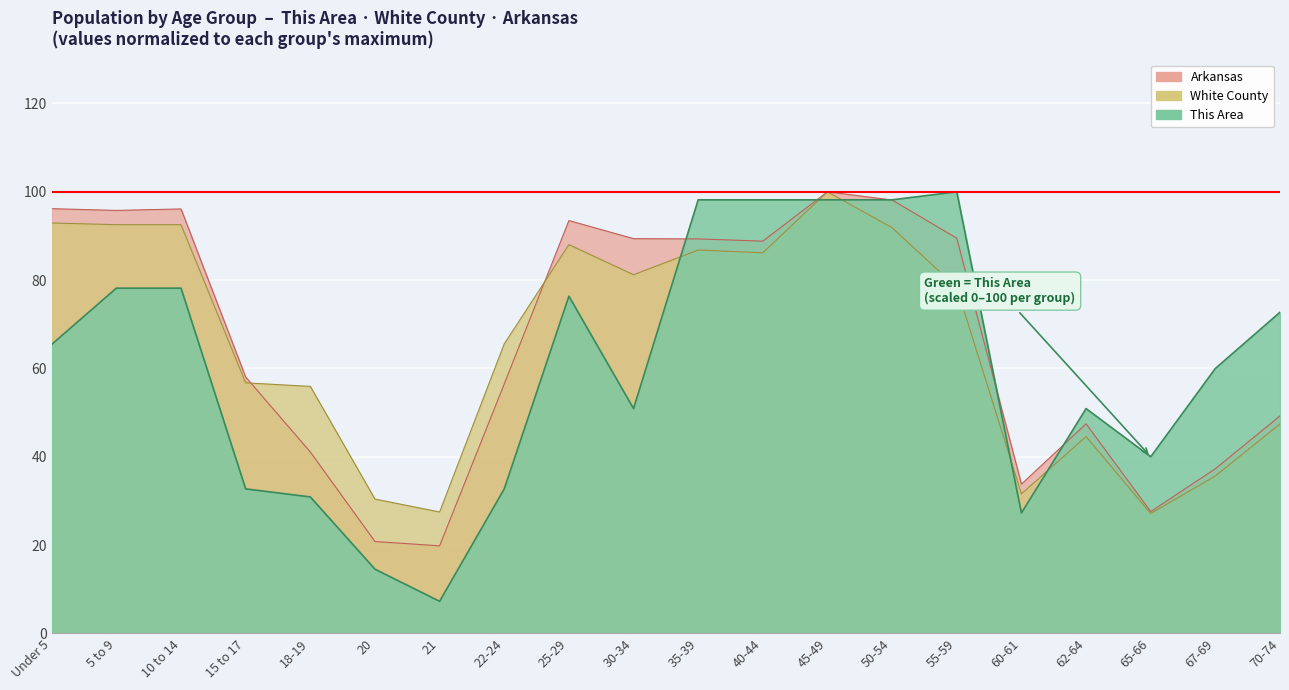

Which label corresponds to the smallest value in the chart?

21